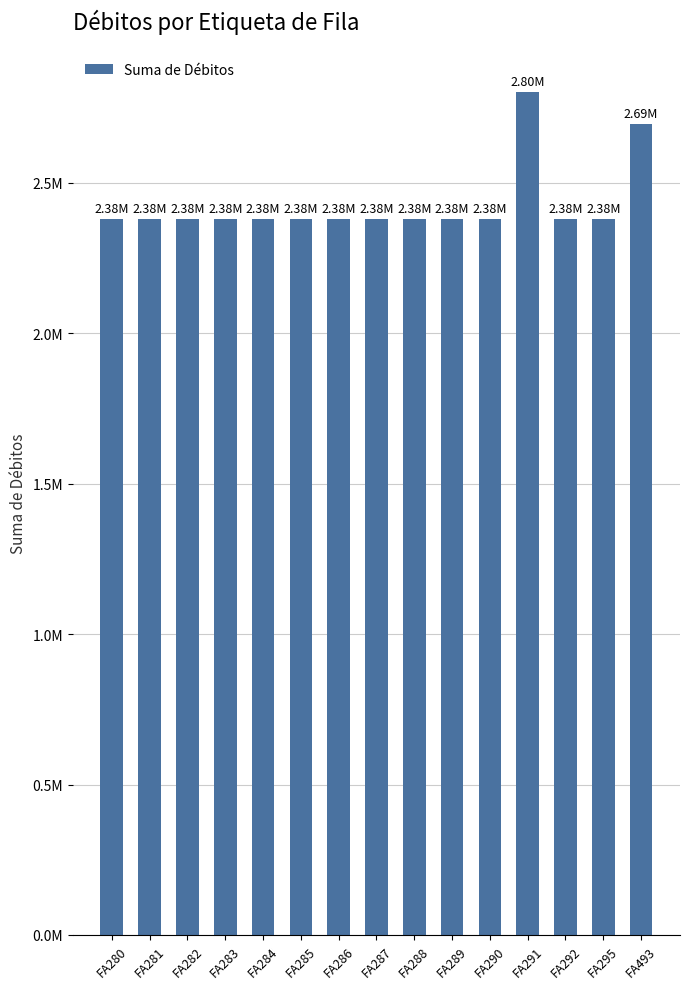

The chart shows a value of 840673 at FA291. True or false?

False